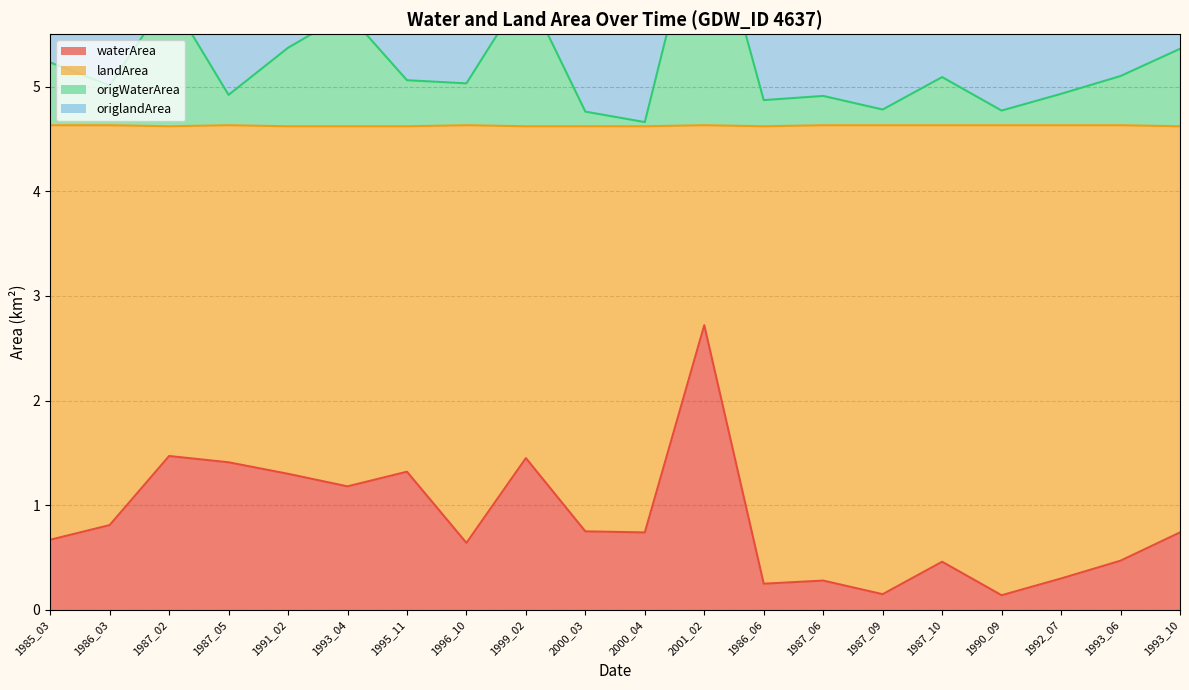

Is it true that waterArea equals 0.5 at 1987_10?

True